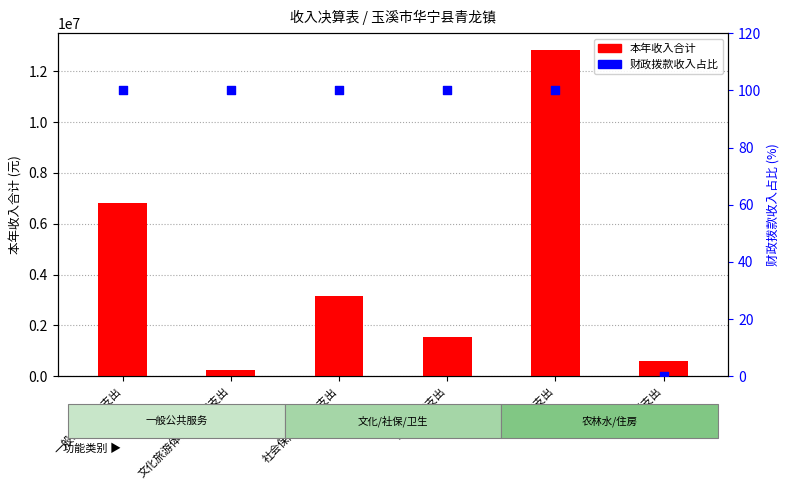

At which category is the sum across all series the highest?

农林水支出